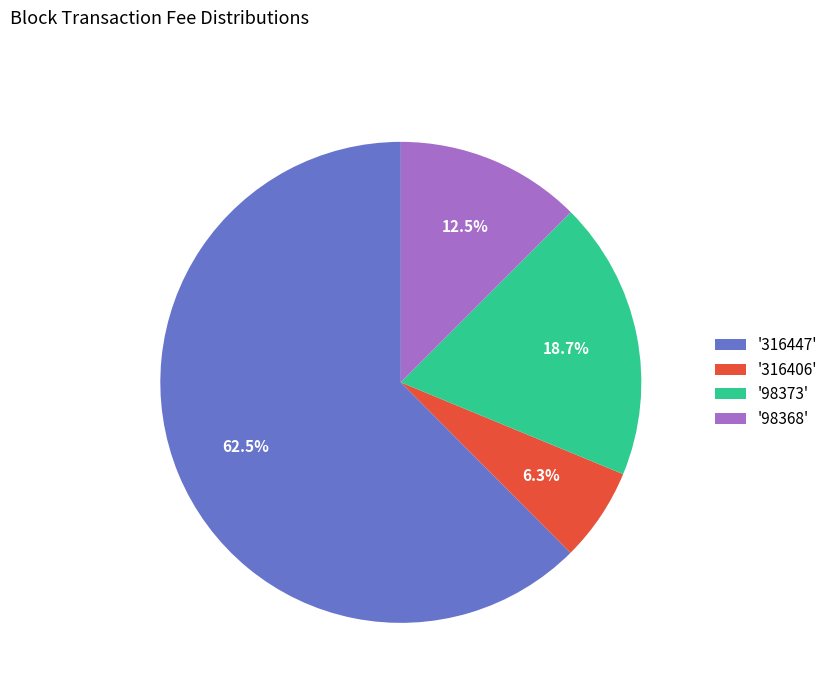

To the nearest percent, what is the difference between the largest and smallest slice percentages?

56%